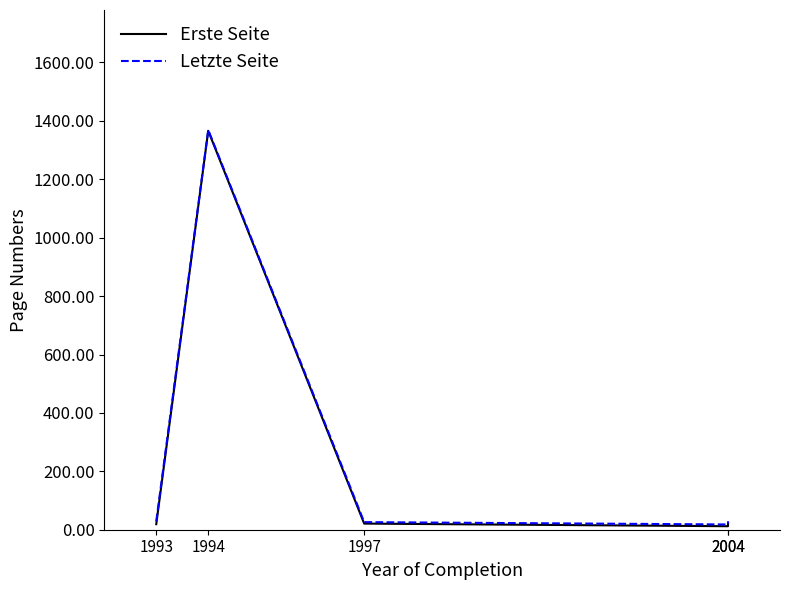

True or false: Letzte Seite has a value of 17 at 2004.

False